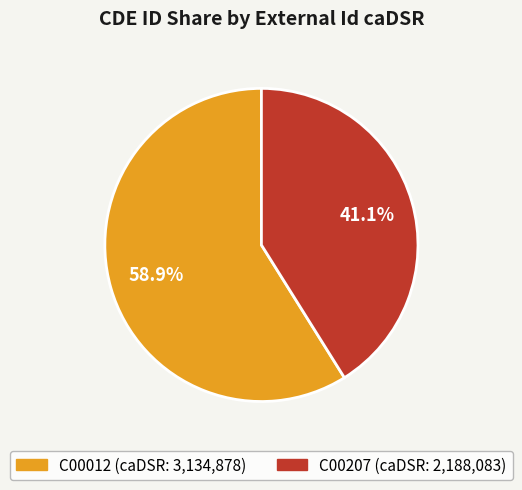

Do C00012 and C00207 together represent more than half of the pie?

Yes